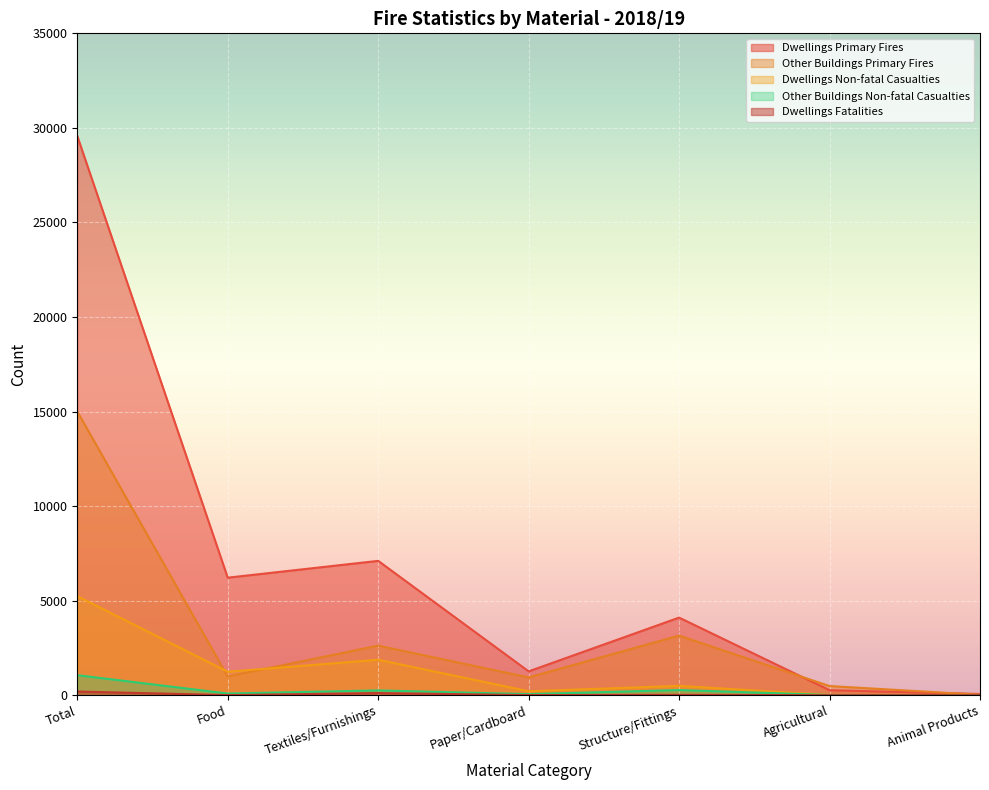

Reading left to right, what are all the values shown in this chart?

Dwellings Primary Fires: 29570	6216	7105	1262	4105	266	66
Other Buildings Primary Fires: 15005	991	2623	942	3153	485	25
Dwellings Non-fatal Casualties: 5239	1241	1877	211	494	15	9
Other Buildings Non-fatal Casualties: 1061	90	255	58	275	13	0
Dwellings Fatalities: 196	6	114	7	21	0	0